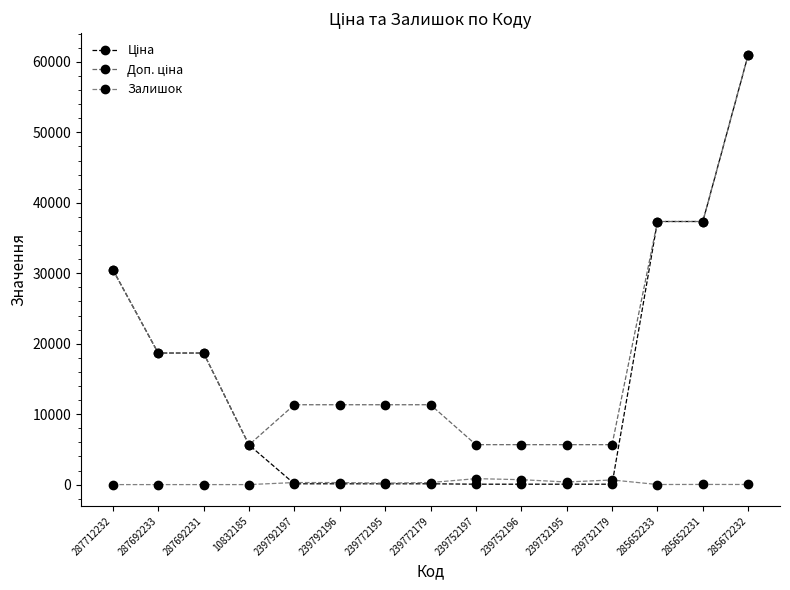

What is the difference between the highest and lowest values at 239732179?

5610.3